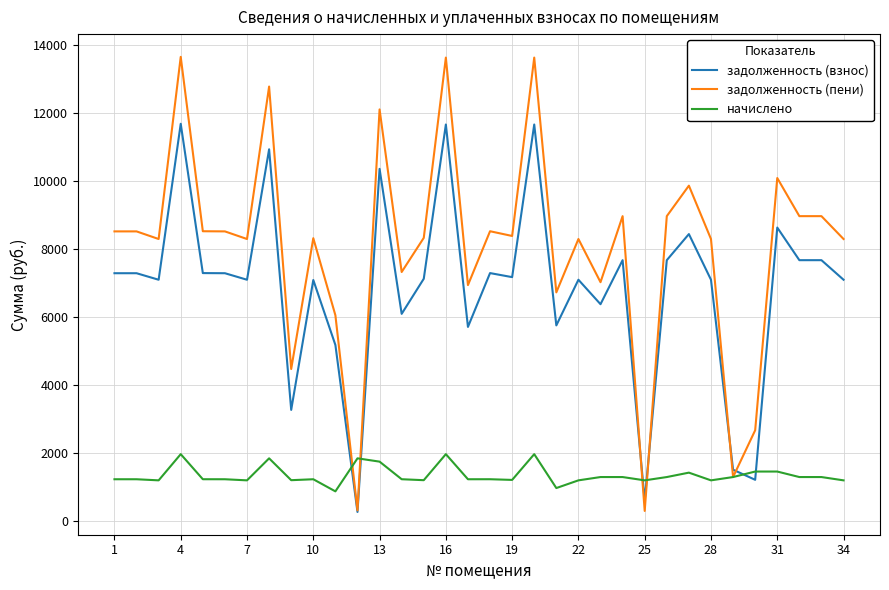

Which series ends up on top after the final intersection of задолженность (взнос) and начислено?

задолженность (взнос)